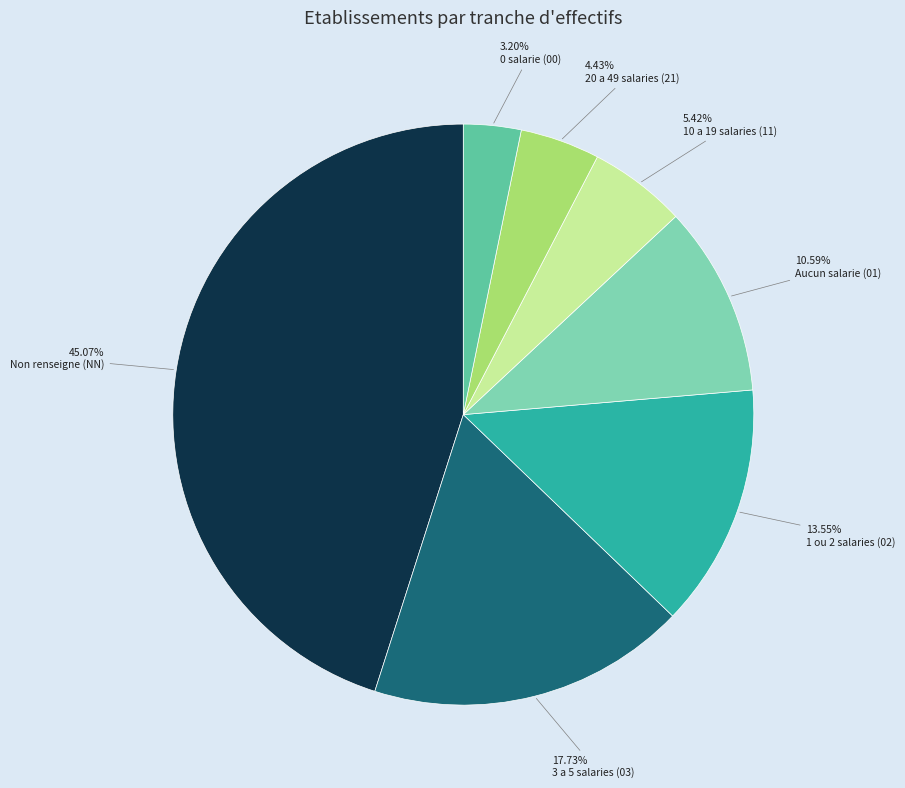

Is there any slice that represents more than half of the pie?

No